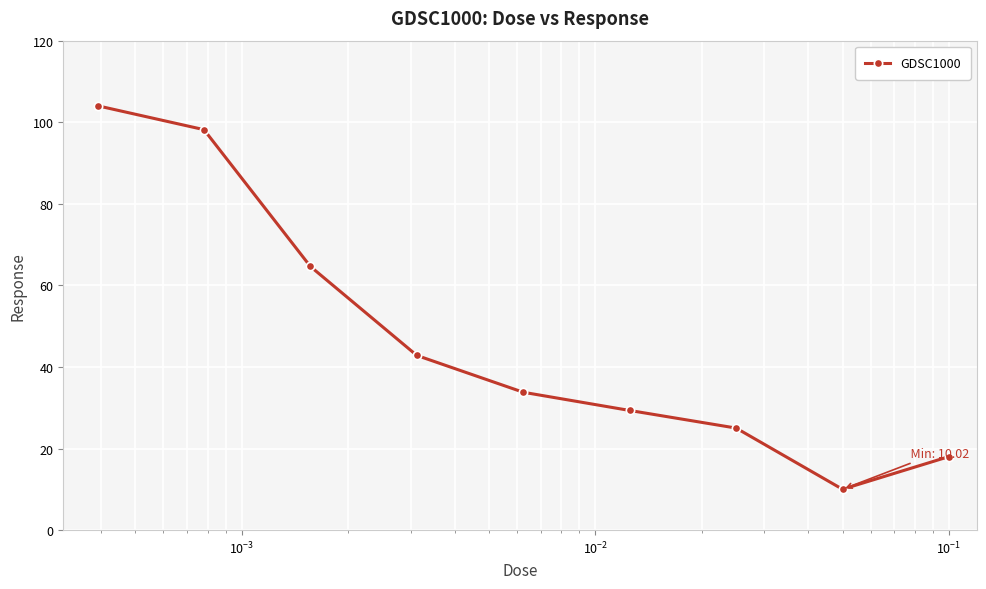

What is the maximum value shown in the chart?

104.0